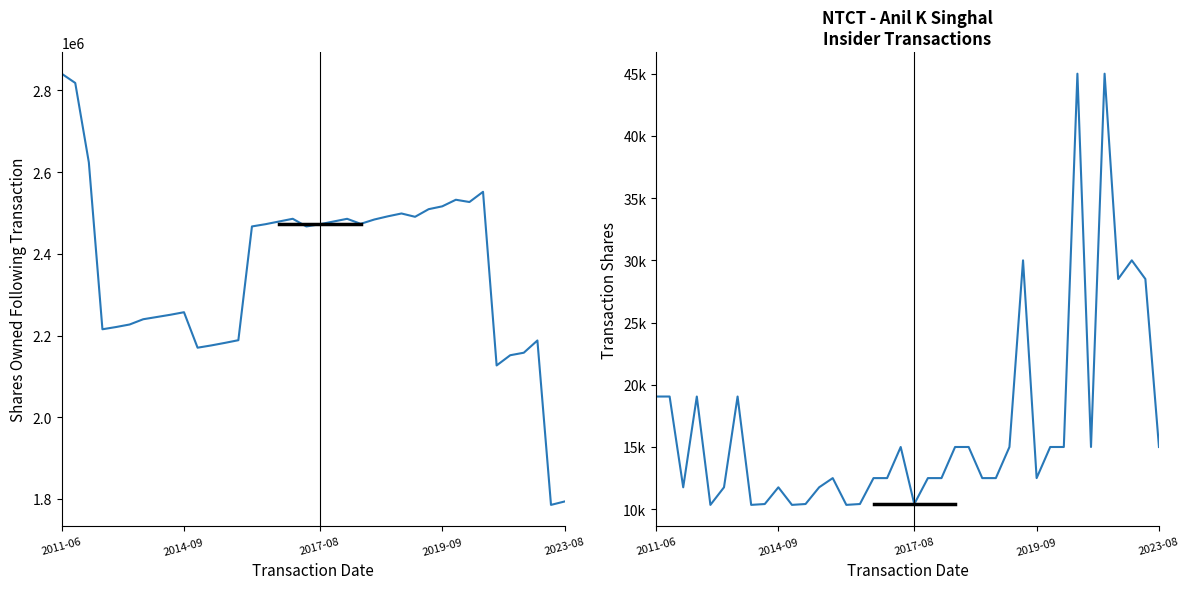

What is the average value of the transactionShares series?

16666